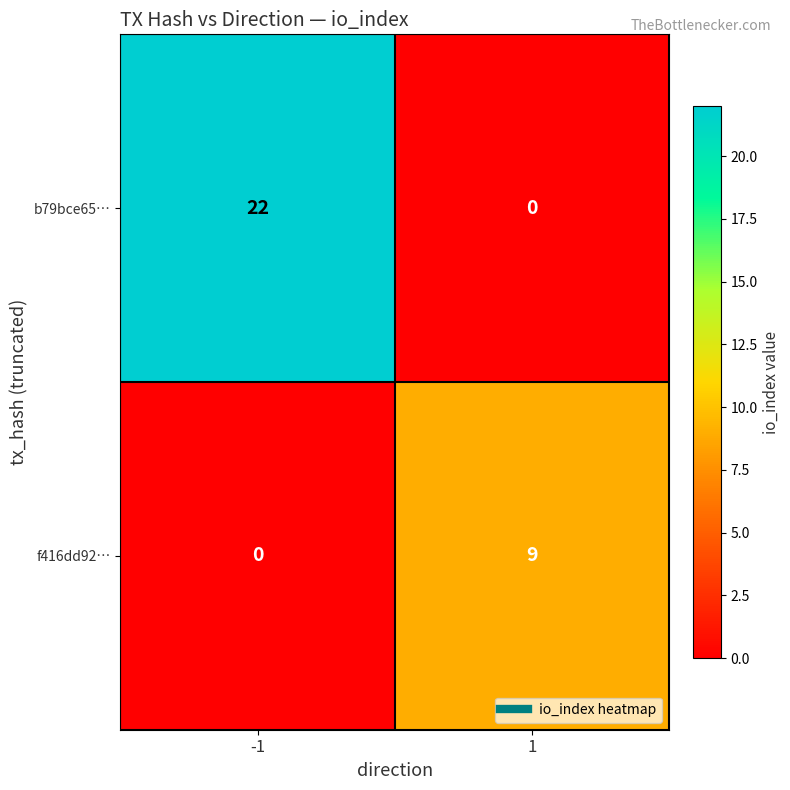

Read the b79bce65… value at -1, to the nearest 10.

20